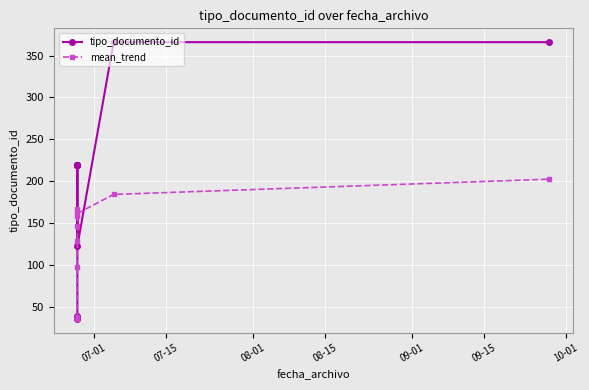

What is the sum of all tipo_documento_id values?

2025.0